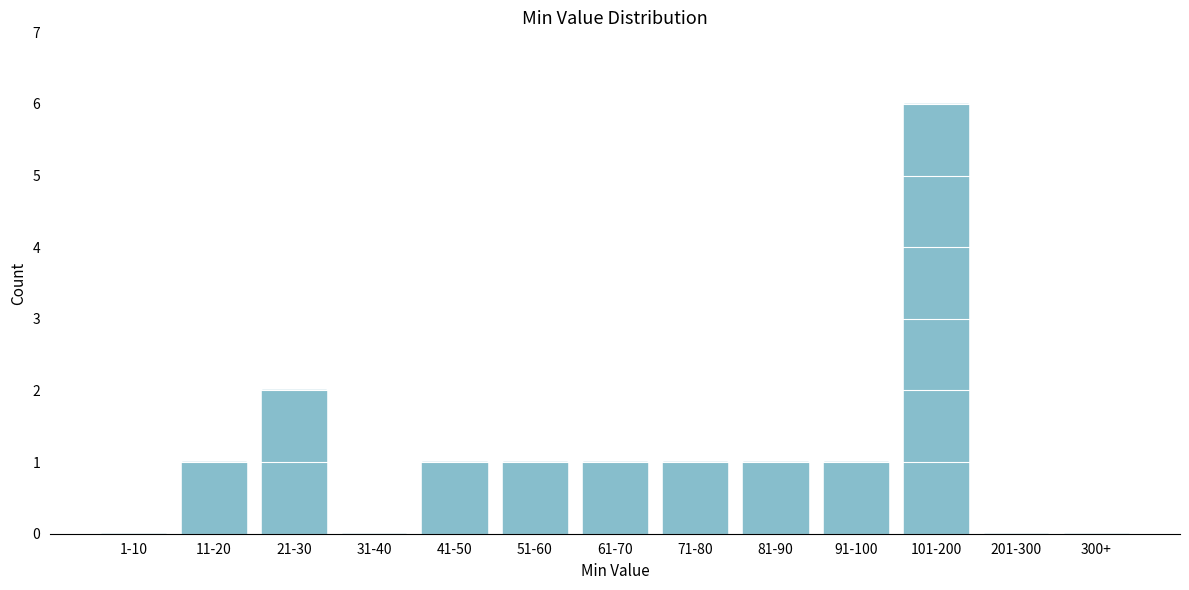

Reading left to right, transcribe all the data shown in this chart.

1-10=0	11-20=1	21-30=2	31-40=0	41-50=1	51-60=1	61-70=1	71-80=1	81-90=1	91-100=1	101-200=6	201-300=0	300+=0